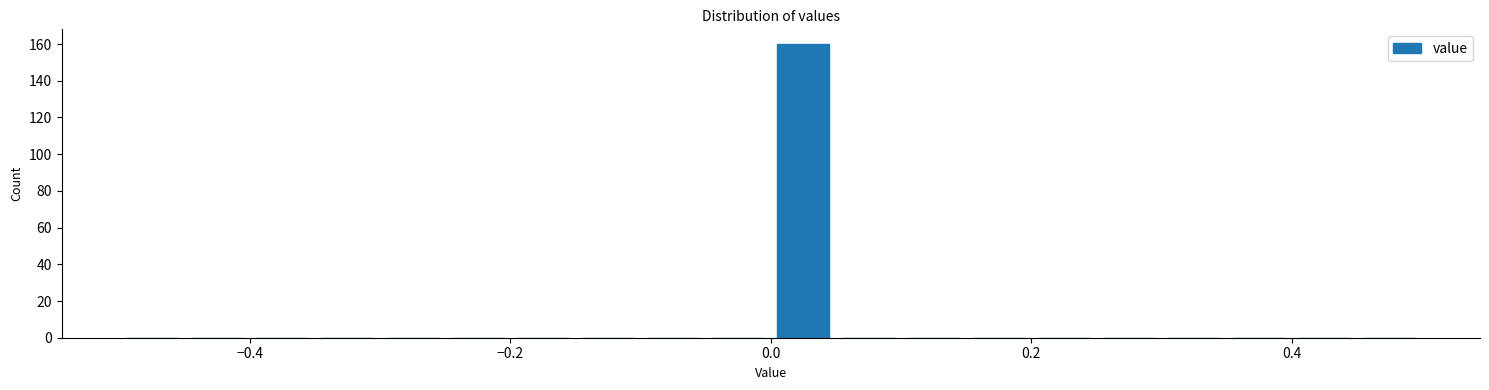

Around what value on the x-axis is the tallest bar? Give the approximate position of its centre, as read against the axis.

0.02